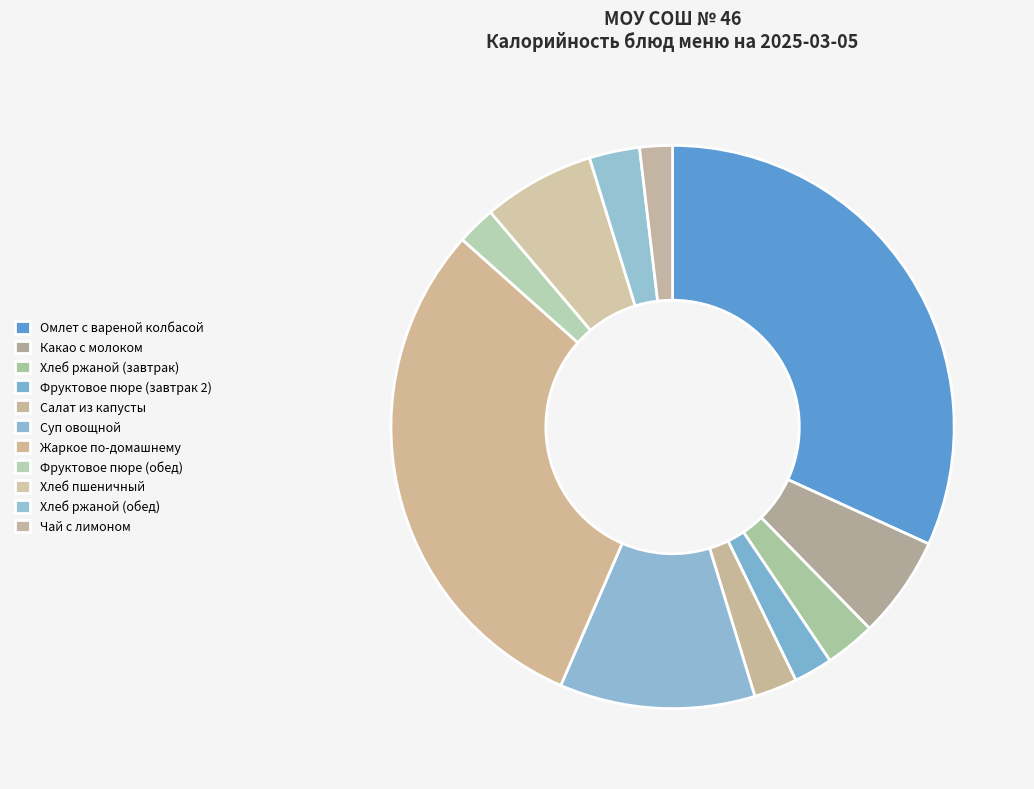

What is the change in value from Какао с молоком to Суп овощной?

+77.9